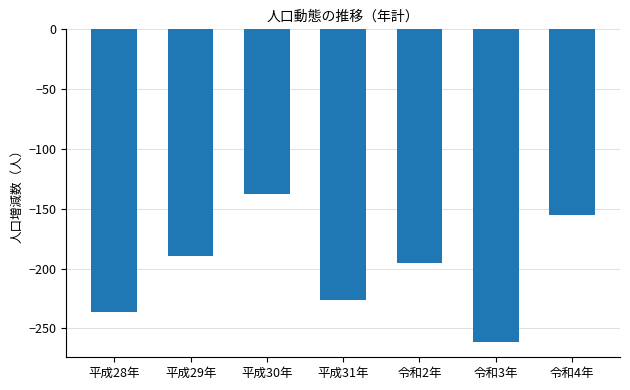

Is it true that the value at 平成30年 is -195?

False